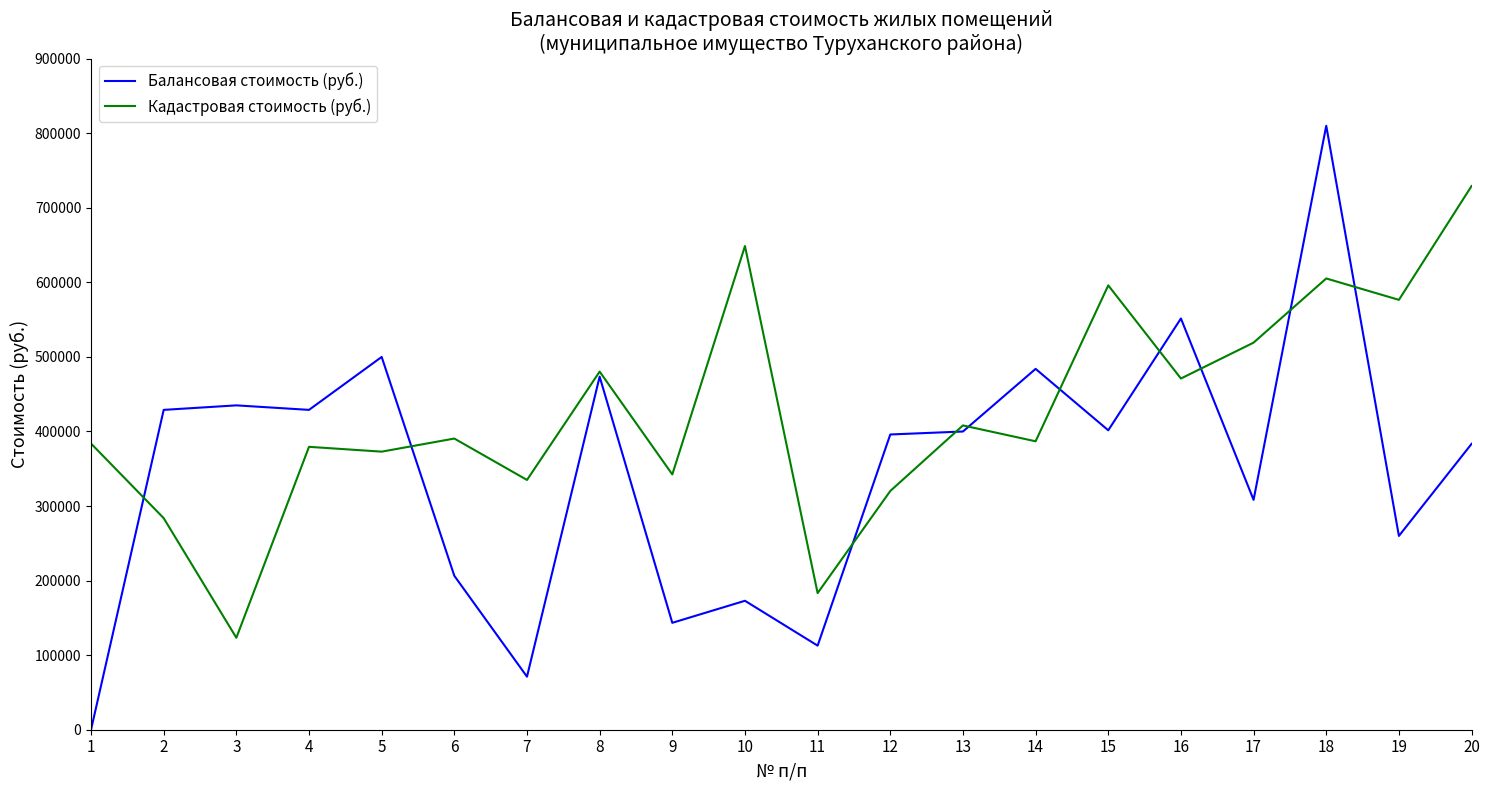

How many lines are shown in the chart?

2